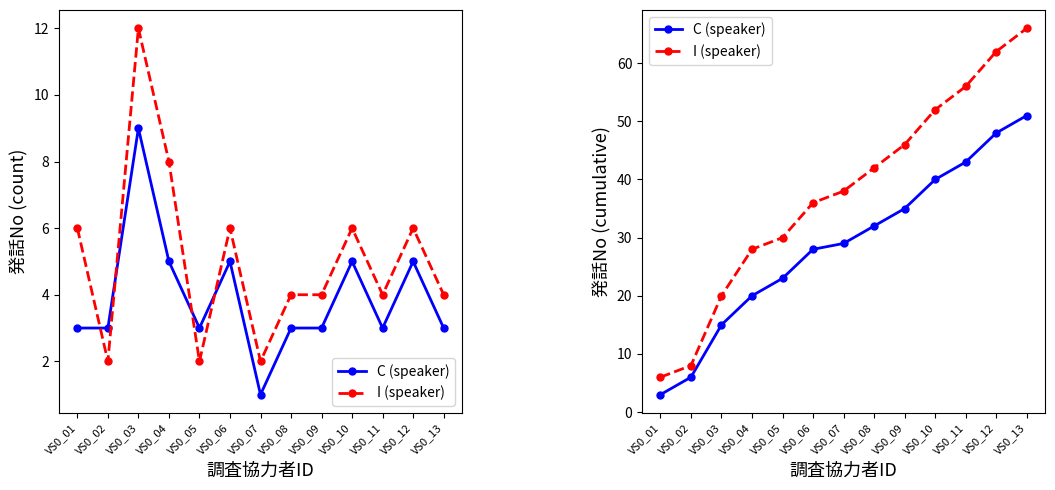

At which category does the chart reach its peak across all series?

VS0_13